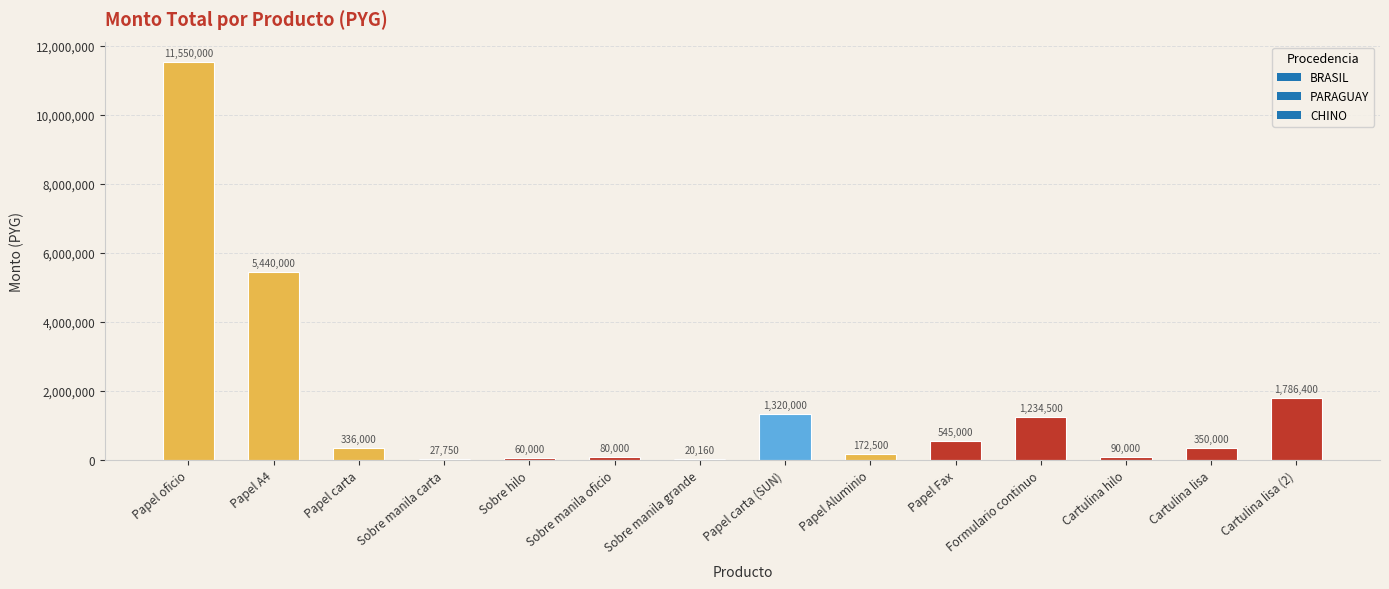

What is the greatest value displayed?

11550000